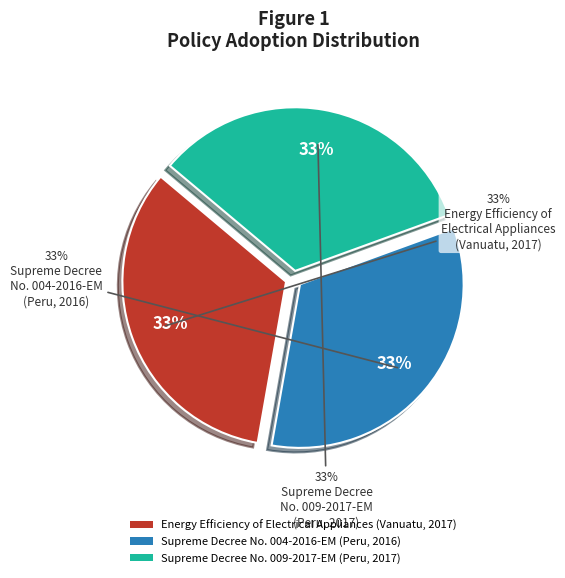

Count the number of slices in the pie.

3